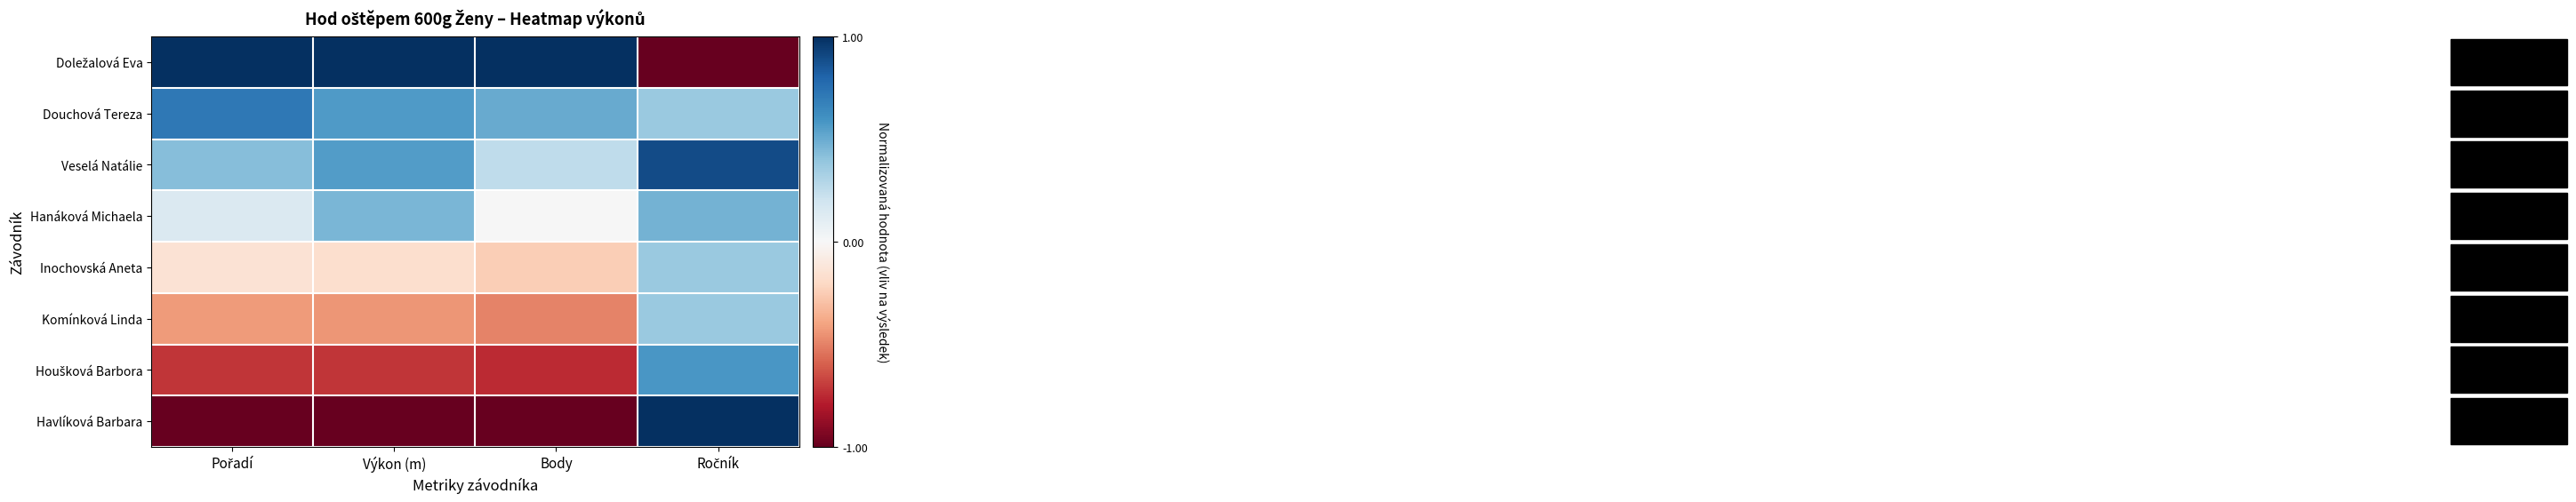

What is the total value across all series at Výkon (m)?

0.3